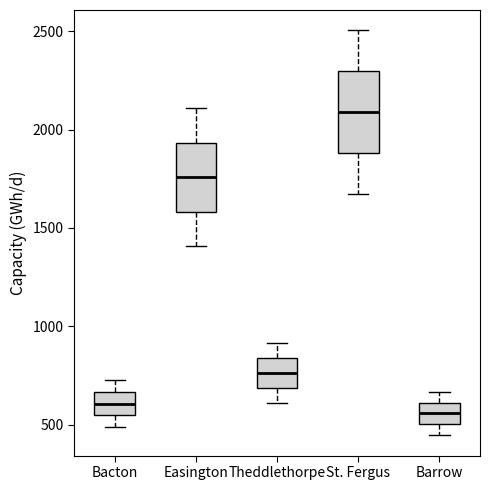

Comparing the boxes themselves (not the whiskers), which one is the tallest?

St. Fergus